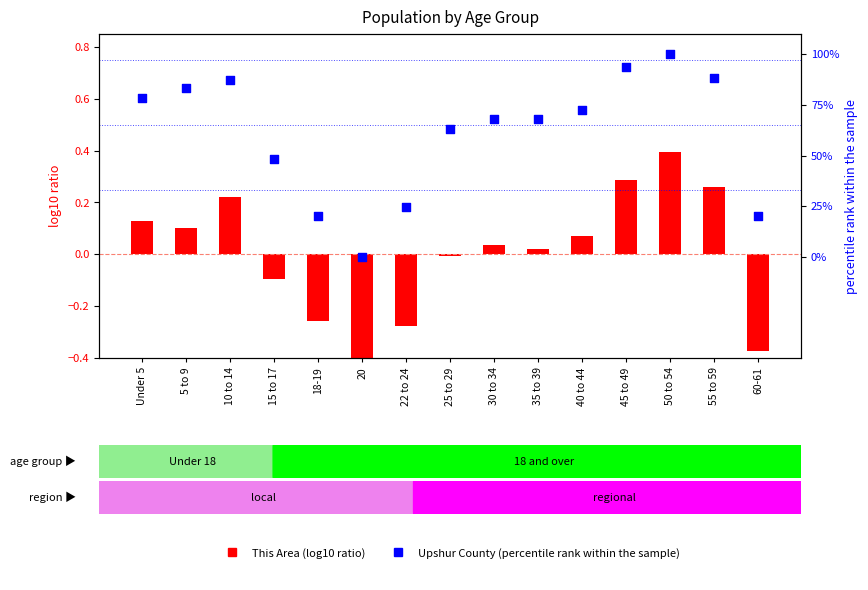

Which series has the largest Y range (max minus min)?

Upshur County (percentile rank)